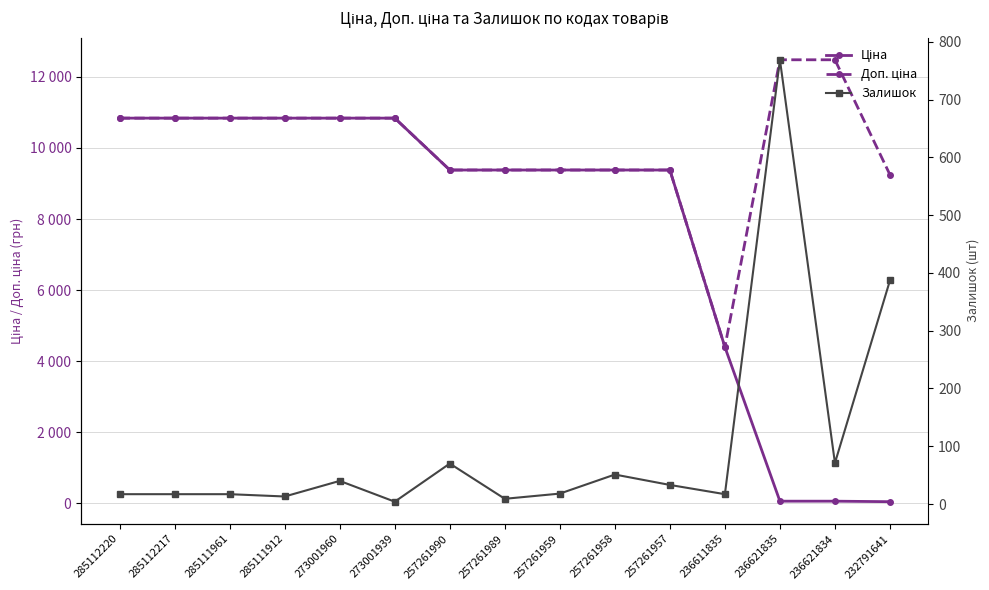

Reading right to left, what are all the values shown in this chart?

Ціна: 232791641=41.1	236621834=55.5	236621835=55.5	236611835=4396.0	257261957=9379.3	257261958=9379.3	257261959=9379.3	257261989=9379.3	257261990=9379.3	273001939=10840.1	273001960=10840.1	285111912=10840.1	285111961=10840.1	285112217=10840.1	285112220=10840.1
Доп. ціна: 232791641=9246.0	236621834=12483.0	236621835=12483.0	236611835=4396.0	257261957=9379.3	257261958=9379.3	257261959=9379.3	257261989=9379.3	257261990=9379.3	273001939=10840.1	273001960=10840.1	285111912=10840.1	285111961=10840.1	285112217=10840.1	285112220=10840.1
Залишок: 232791641=387.0	236621834=71.0	236621835=769.0	236611835=17.0	257261957=33.0	257261958=51.0	257261959=18.0	257261989=9.0	257261990=70.0	273001939=4.0	273001960=40.0	285111912=13.0	285111961=17.0	285112217=17.0	285112220=17.0